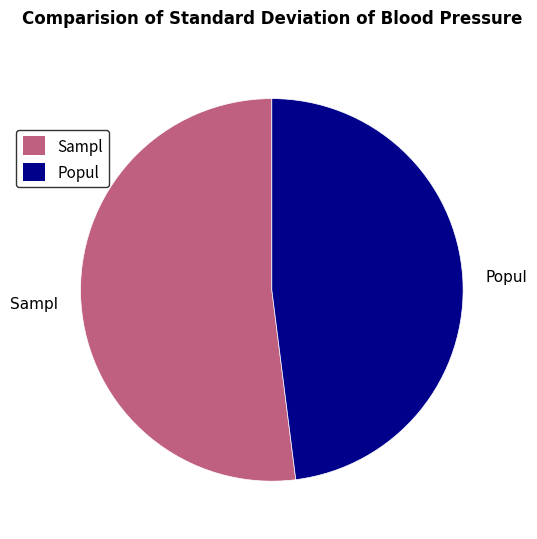

Does any single category account for the majority?

Yes